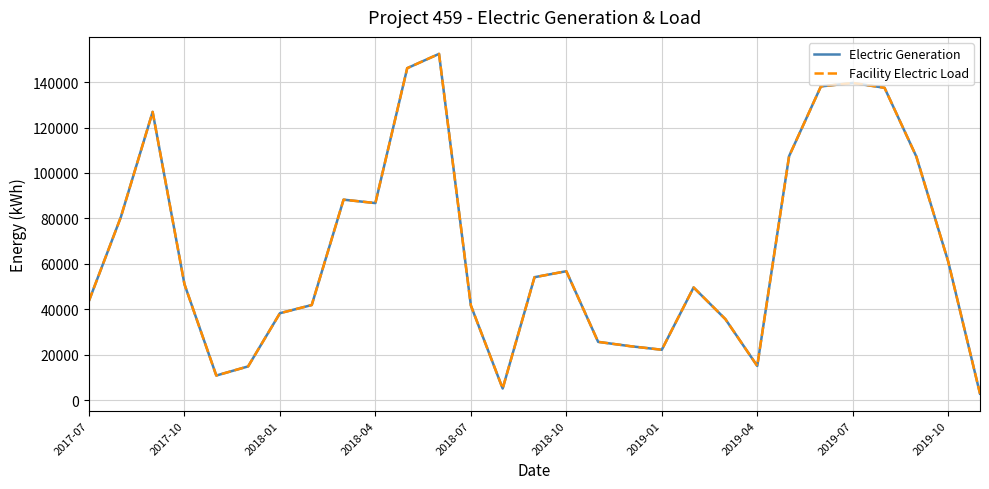

True or false: Electric Generation and Facility Electric Load intersect in this chart.

False